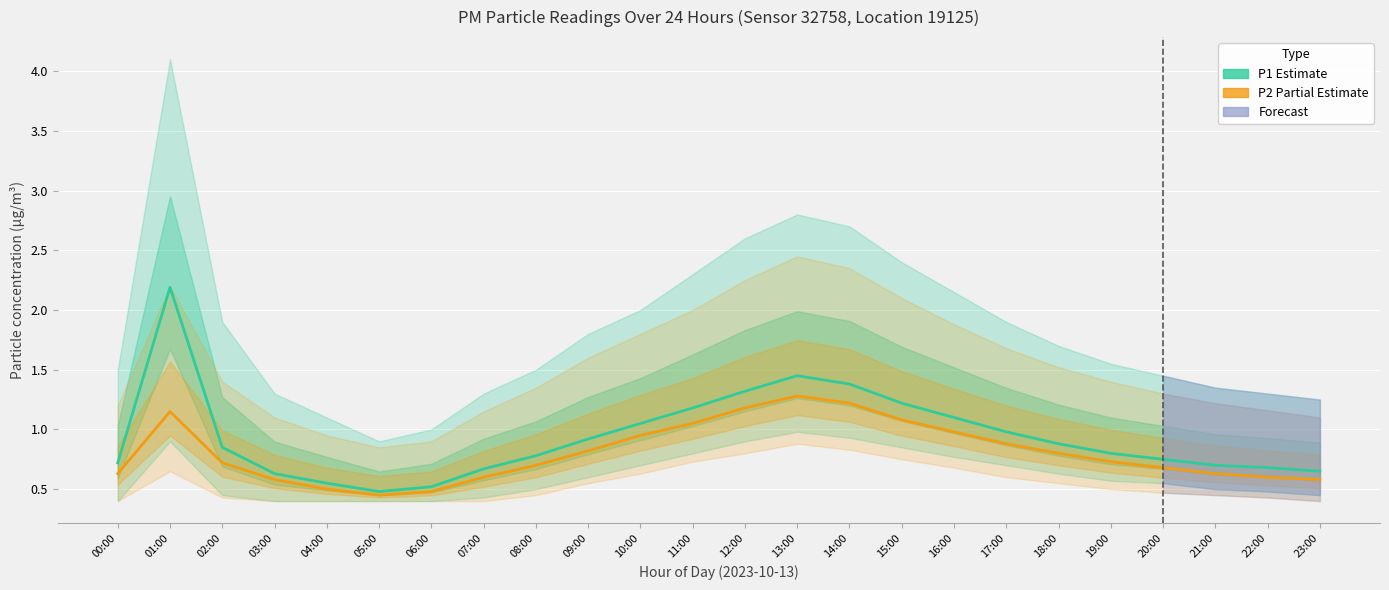

True or false: P2 (Partial Estimate) and P1 (Estimate) cross at least once.

False